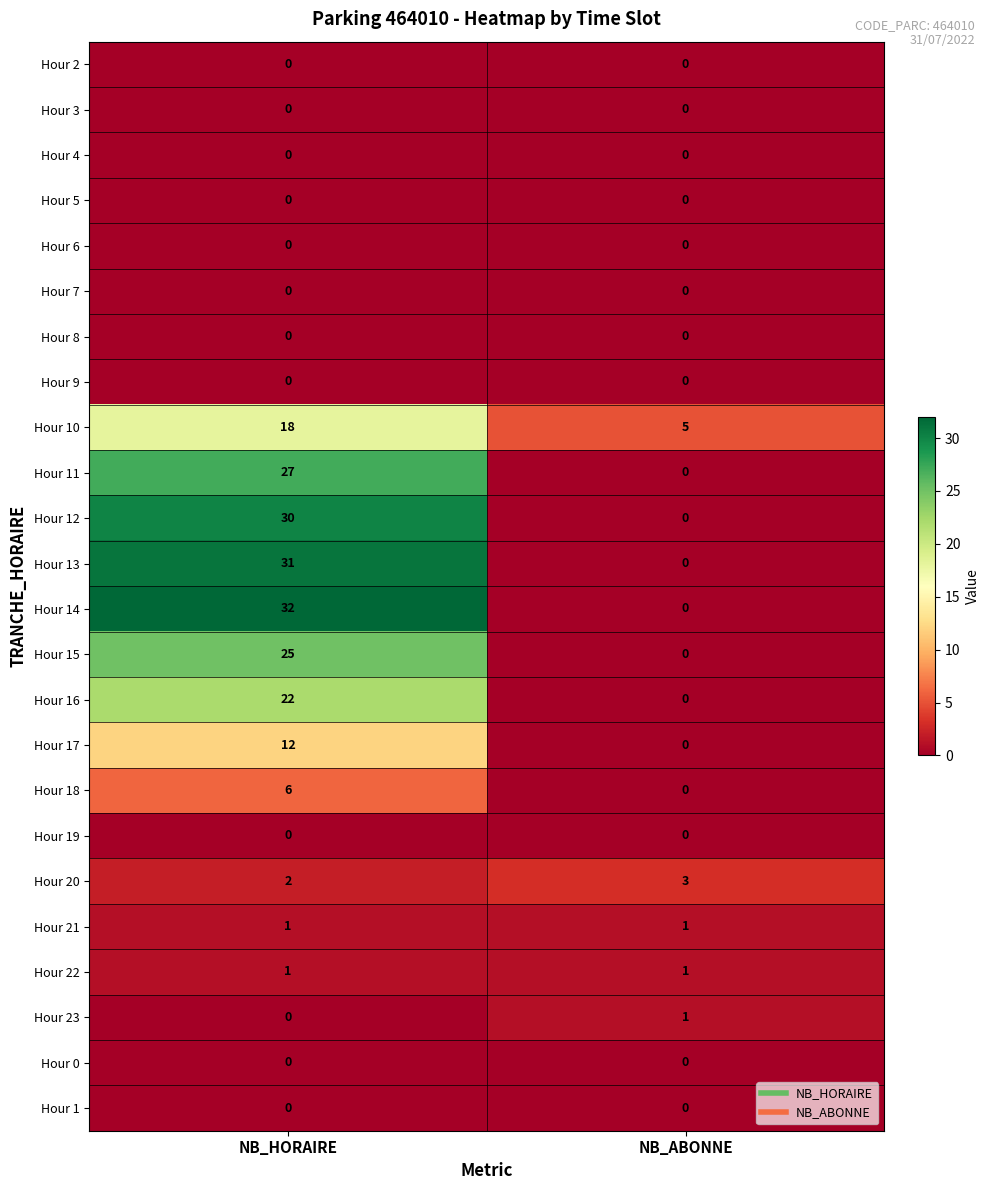

Which series has the largest total across all categories?

Hour 14